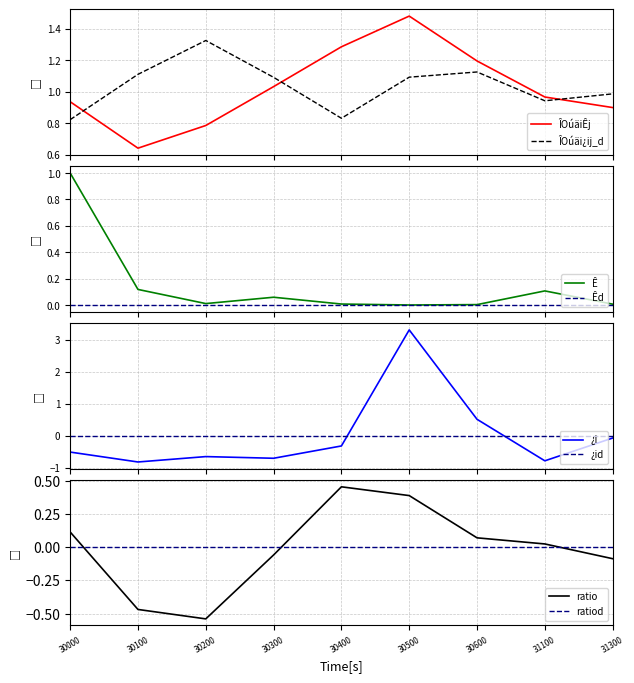

What is the sum of the ÎOúäi¿ij values at 30600 and 30300?

2.2